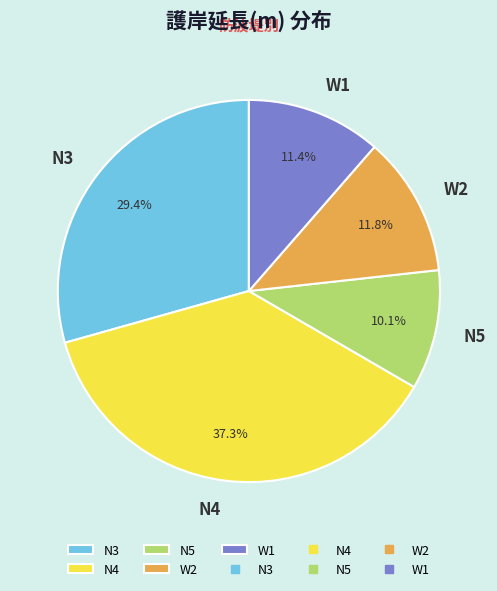

Which slice is the largest?

N4